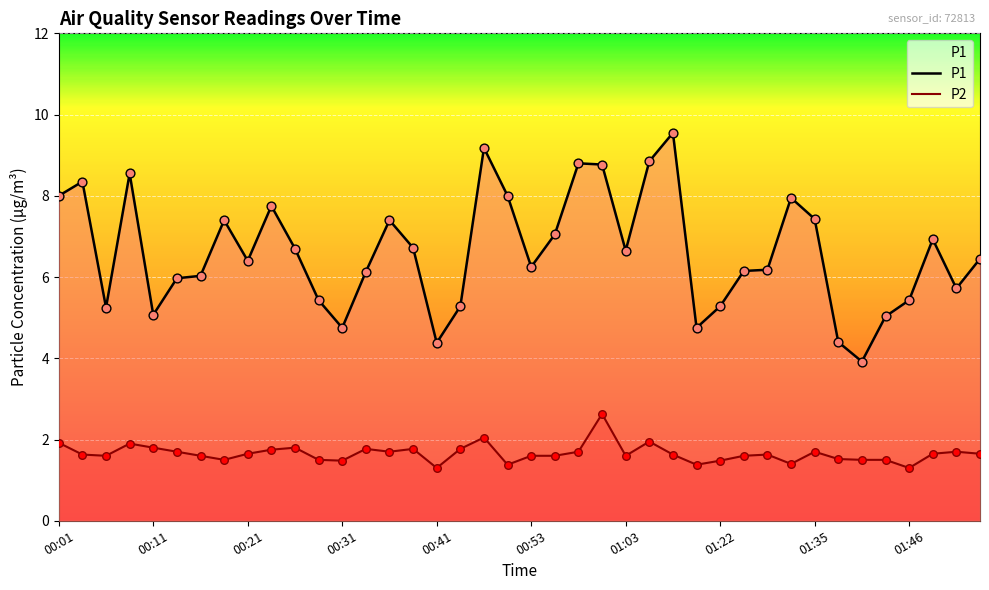

Which series has the largest total across all categories?

P1